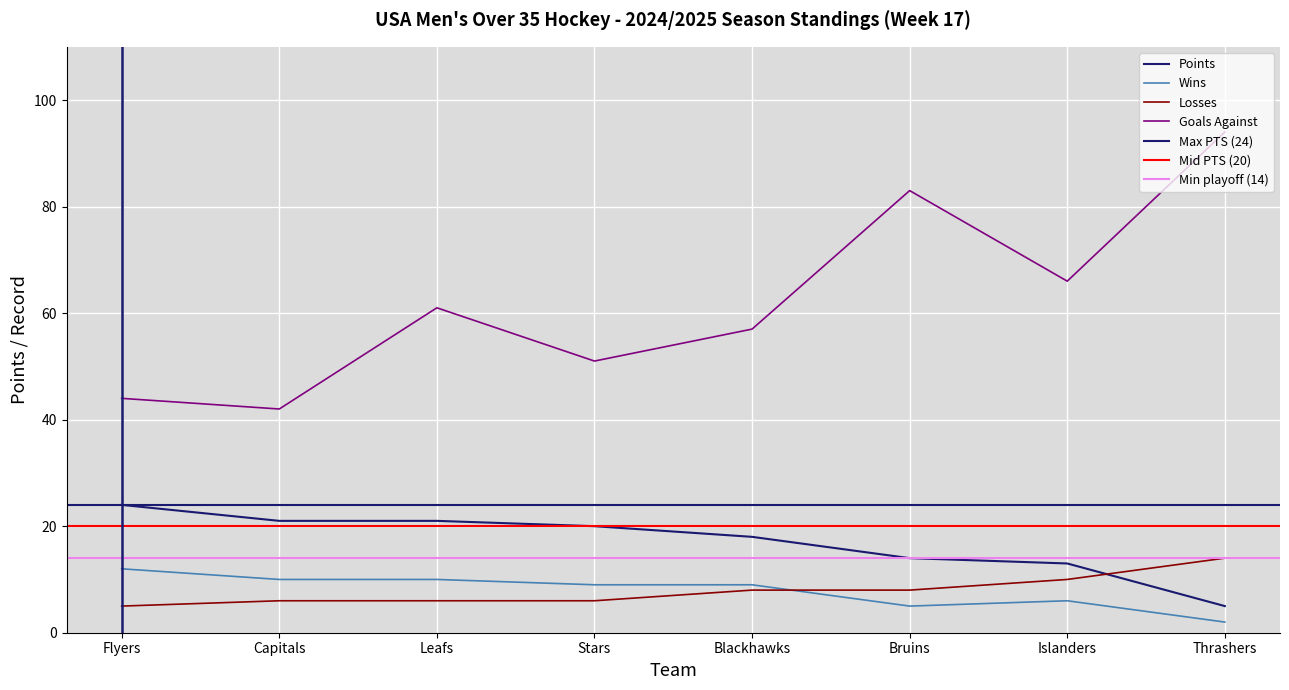

True or false: Win (W) has a value of 3 at Islanders.

False